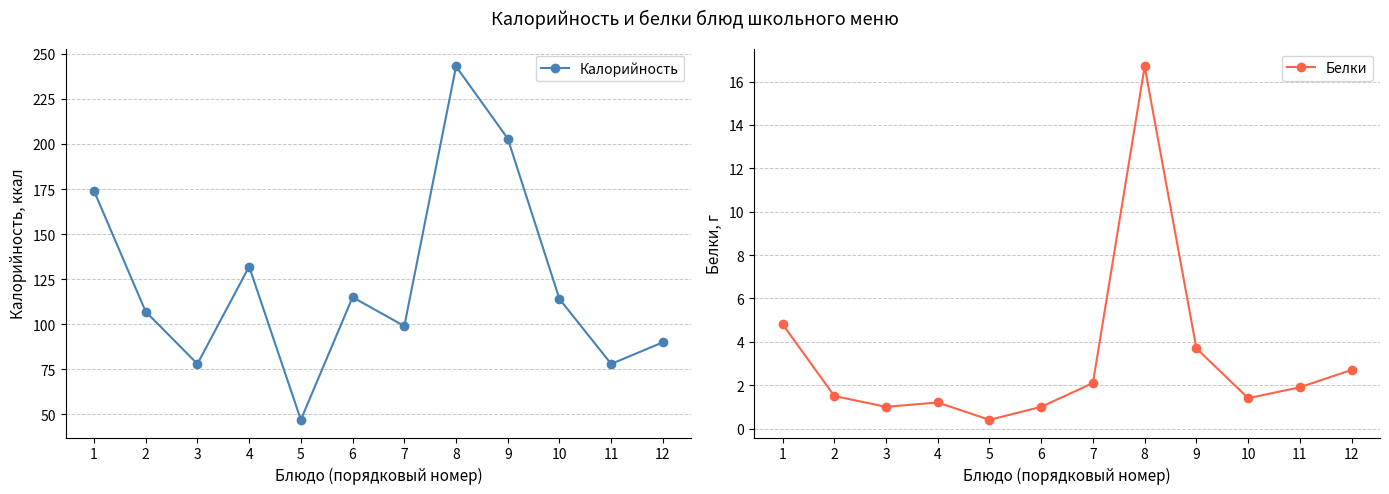

At how many categories does at least one series exceed 88?

9